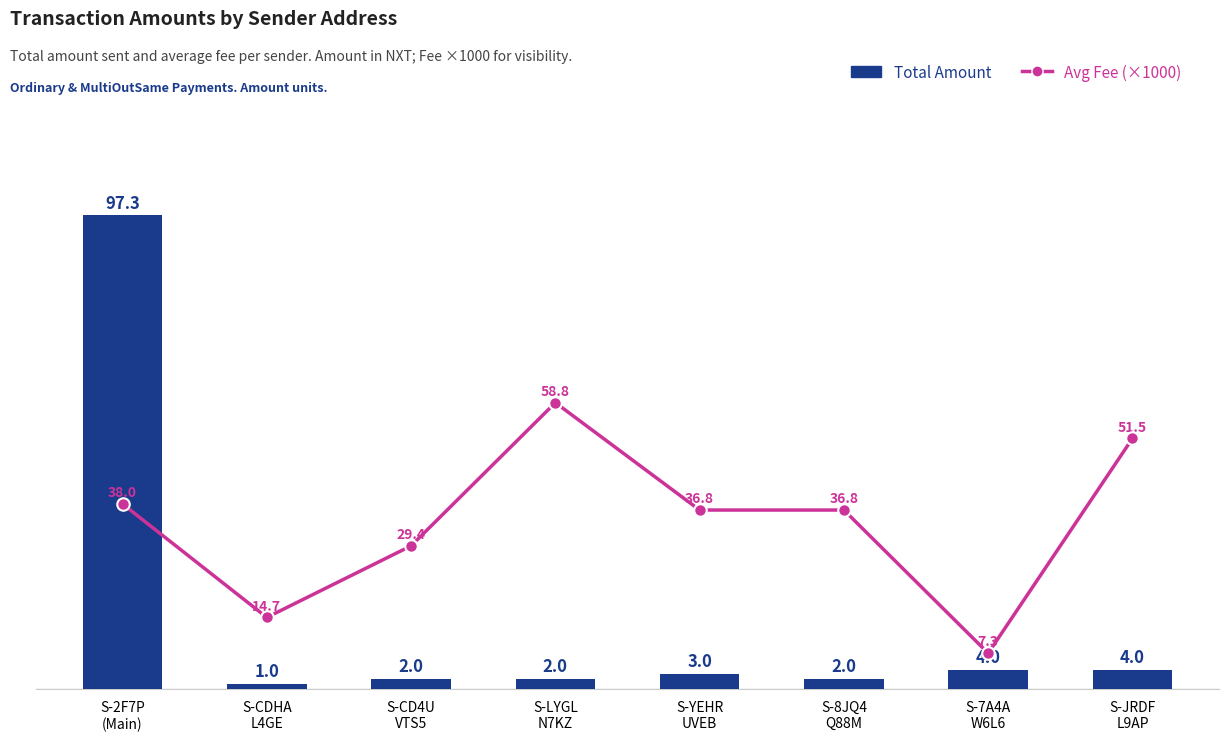

Is it true that Avg Fee (×1000) equals 7.3 at S-7A4A
W6L6?

True